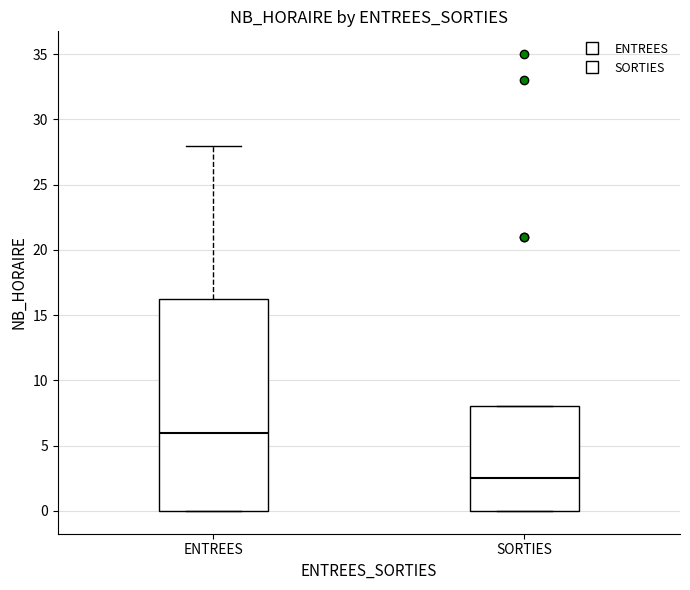

Reading left to right, read every box against the y-axis: the position of its median line, the range the box covers, and the ends of its whiskers. The values are not printed on the chart, so give them approximately, as read against the axis.

ENTREES: median 6.0, box 0.0 to 16.5, whiskers 0.0 to 28.0
SORTIES: median 2.5, box 0.0 to 8.0, whiskers 0.0 to 8.0